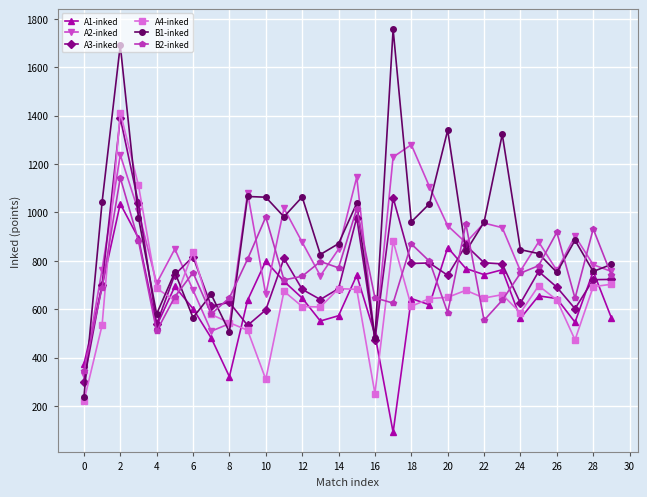

What is the minimum value shown in the chart?

91